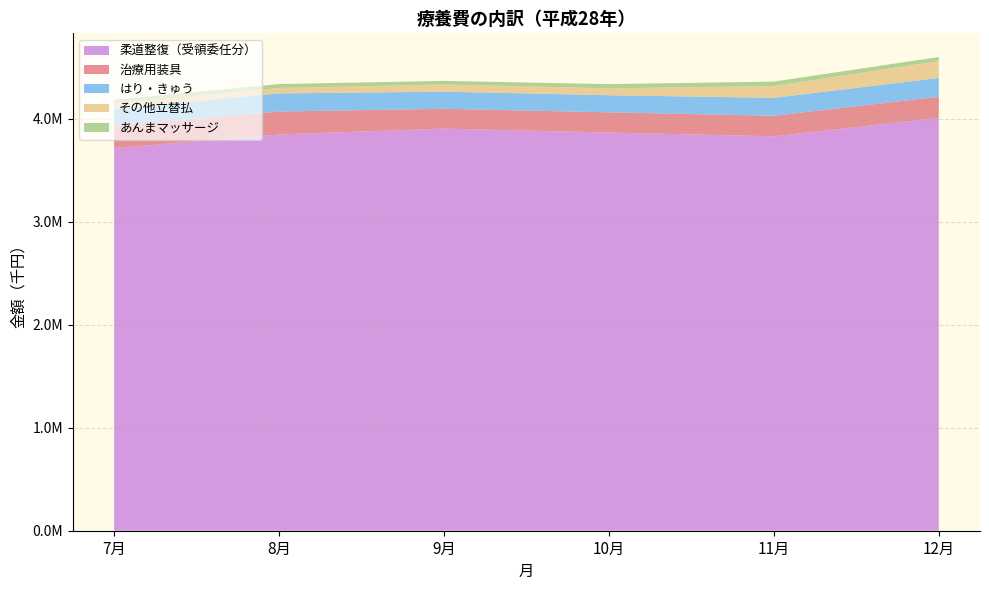

Reading left to right, transcribe all the data shown in this chart.

治療用装具: 7月=217711.7	8月=223309.1	9月=192496.3	10月=196650.9	11月=199313.4	12月=205431.9
はり・きゅう: 7月=163789.8	8月=175753.6	9月=166473.5	10月=166012.5	11月=174306.3	12月=182106.9
あんまマッサージ: 7月=36765.8	8月=37194.1	9月=34650.7	10月=40454.1	11月=42627.6	12月=39668.7
その他立替払: 7月=51916.4	8月=53486.8	9月=70264.6	10月=67238.1	11月=115076.4	12月=163764.7
柔道整復（受領委任分）: 7月=3717220.3	8月=3849405.7	9月=3906436.3	10月=3868253.6	11月=3831975.0	12月=4011140.8
合計金額: 7月=4269765.5	8月=4417778.3	9月=4438506.9	10月=4412290.1	11月=4446246.4	12月=4687994.9